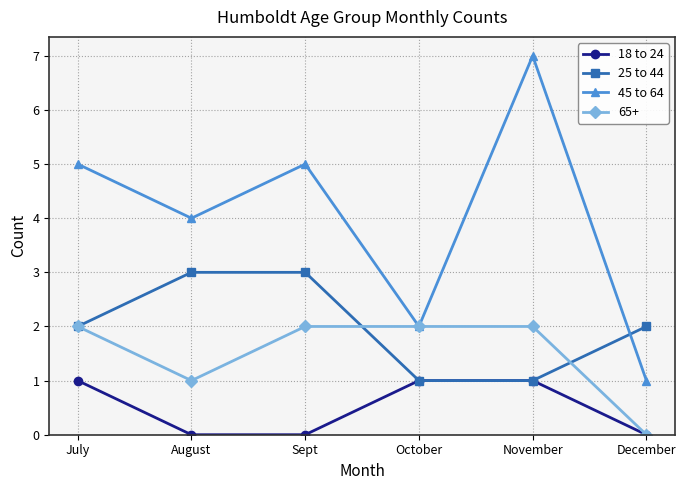

How many intersections are there between 25 to 44 and 45 to 64?

1